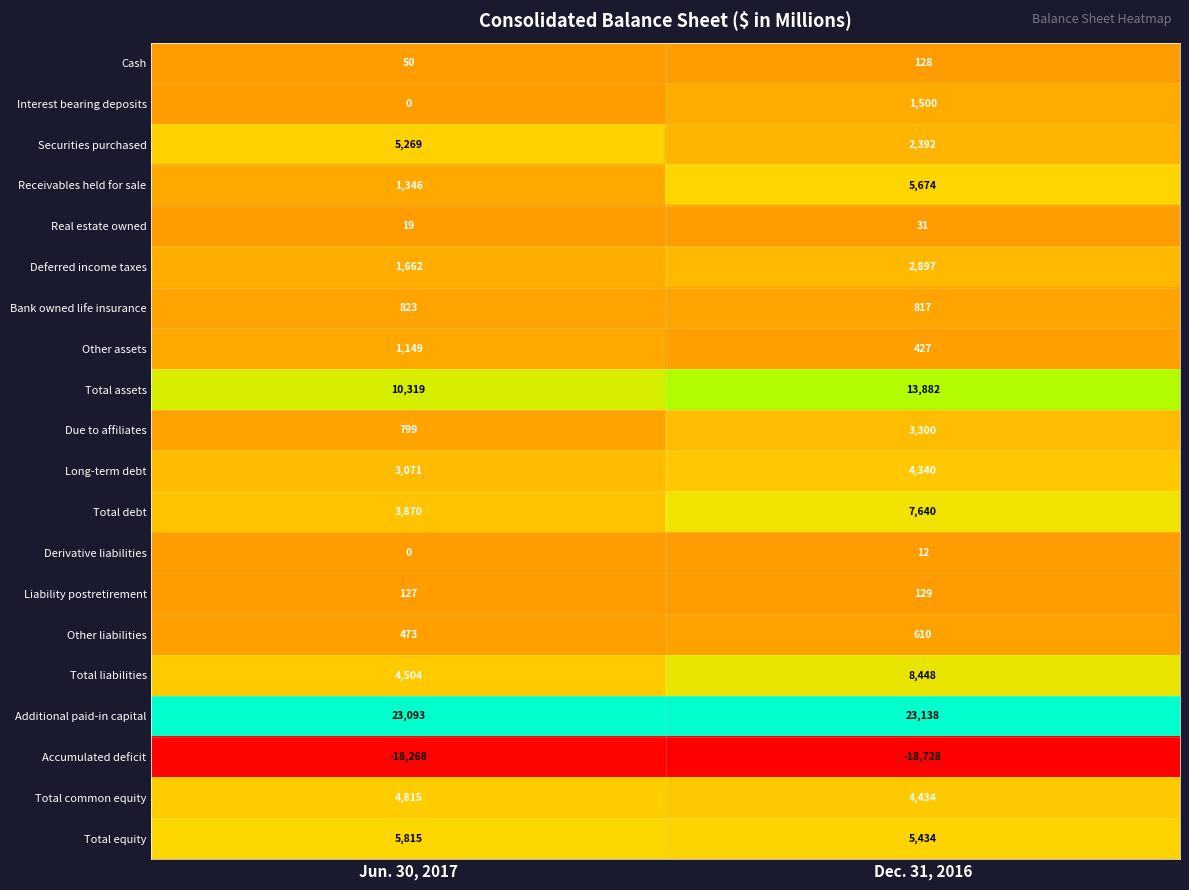

At how many categories does at least one series exceed 22442?

2